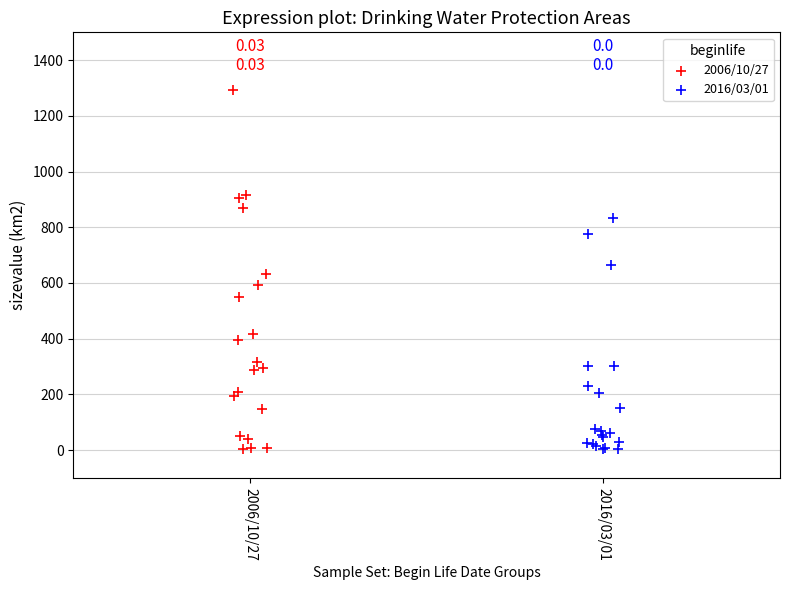

Which series has the largest Y range (max minus min)?

2006/10/27